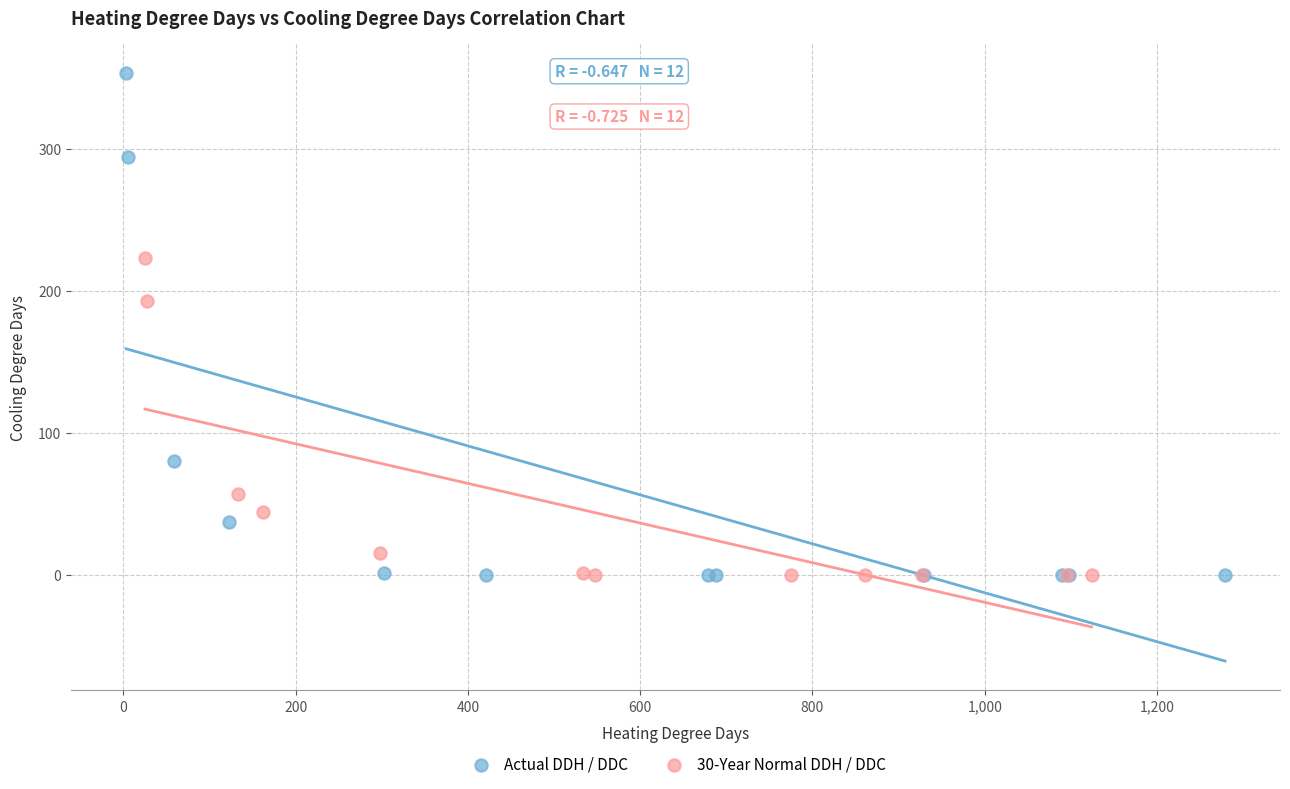

Which series has the largest Y range (max minus min)?

Actual DDH / DDC